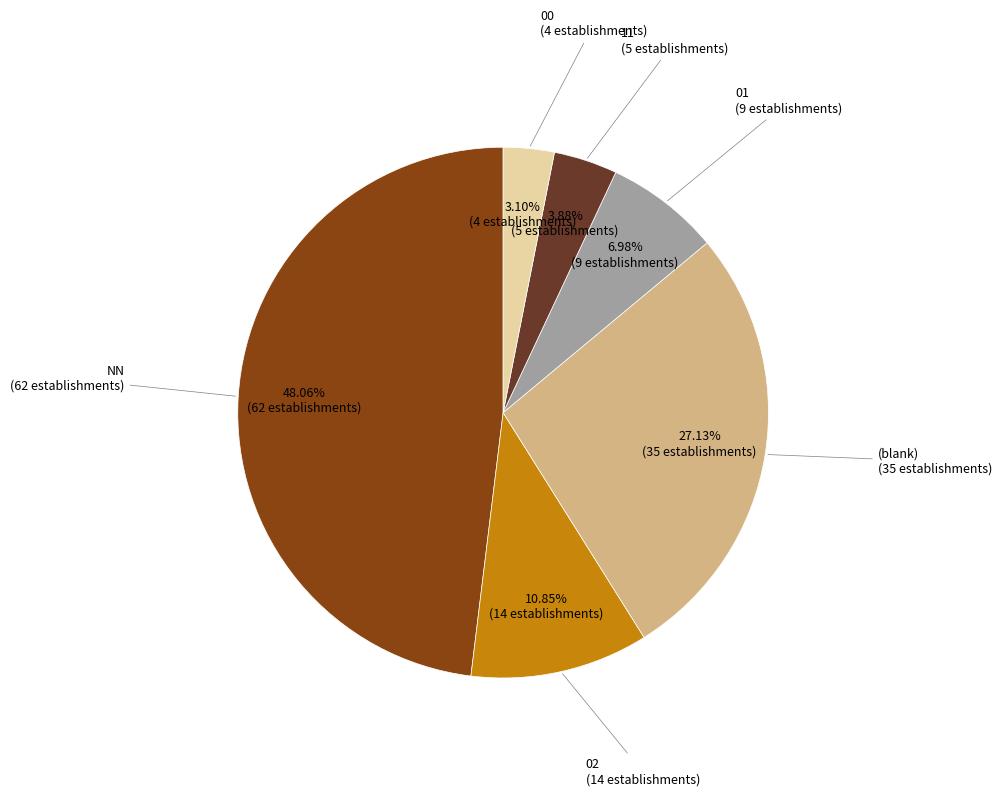

Is there any slice that represents more than half of the pie?

No